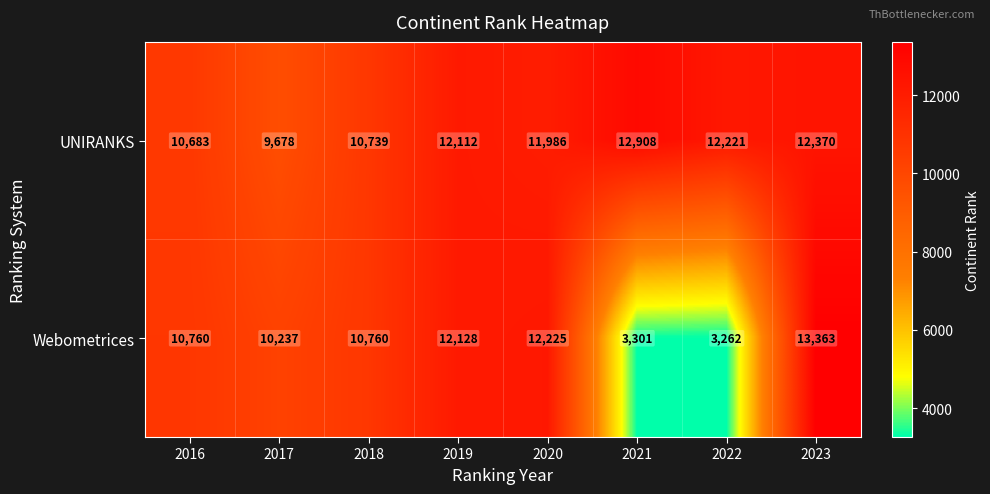

Which series changed the most between 2017 and 2018?

UNIRANKS